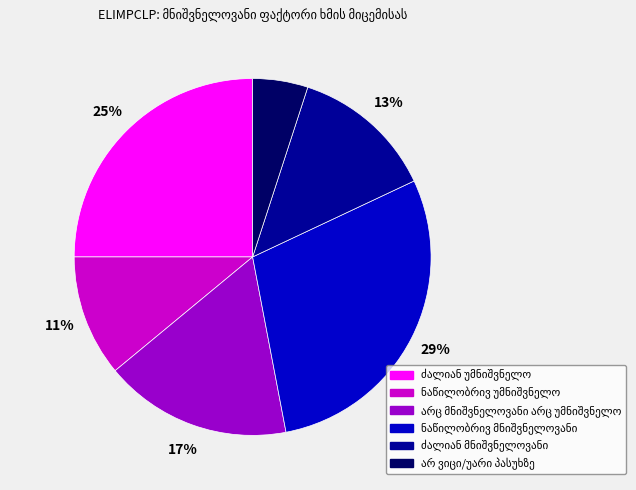

To the nearest percent, what is the average slice percentage?

17%